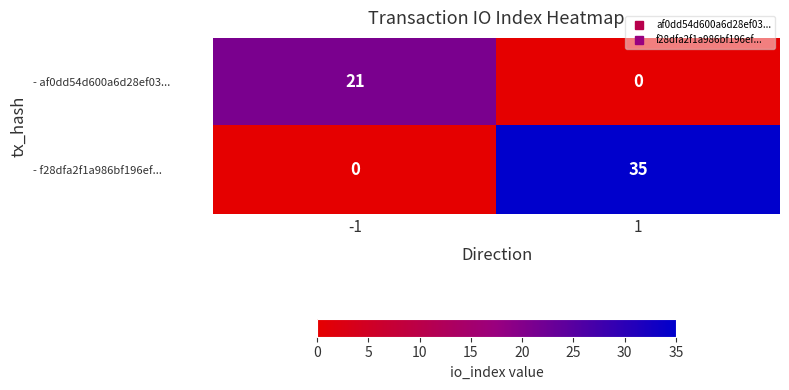

Reading left to right, transcribe all the data shown in this chart.

- af0dd54d600a6d28ef03...: -1=21	1=0
- f28dfa2f1a986bf196ef...: -1=0	1=35